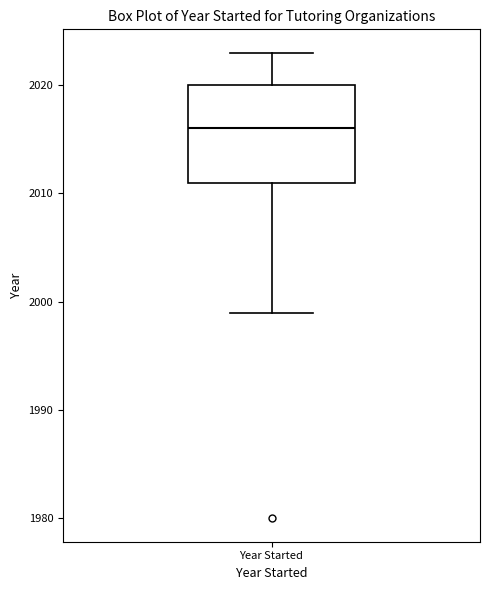

Where does the upper whisker of the box for Year Started end on the y-axis? The values are not printed on the chart, so give them approximately, as read against the axis.

2023